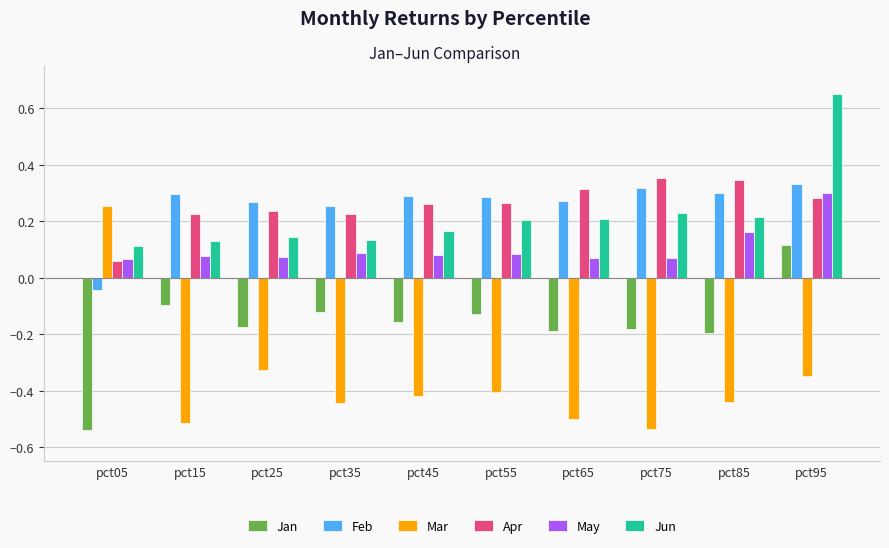

The Jan series shows -0.2 at pct45. True or false?

True